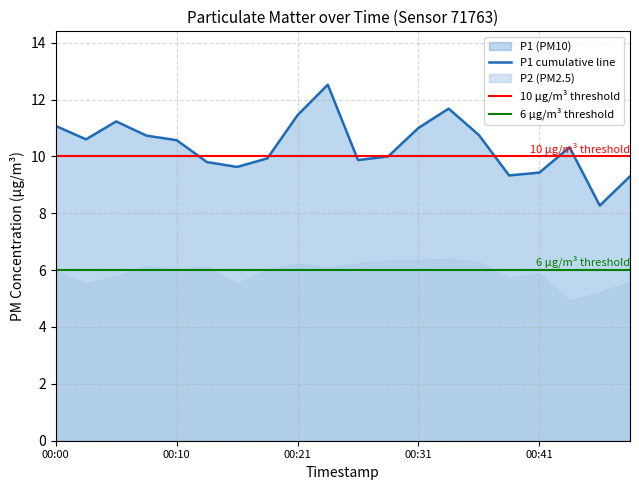

List the labels in order of value, largest first.

00:23, 00:33, 00:21, 00:05, 00:00, 00:31, 00:36, 00:08, 00:03, 00:10, 00:43, 00:28, 00:18, 00:26, 00:13, 00:15, 00:41, 00:38, 00:48, 00:46